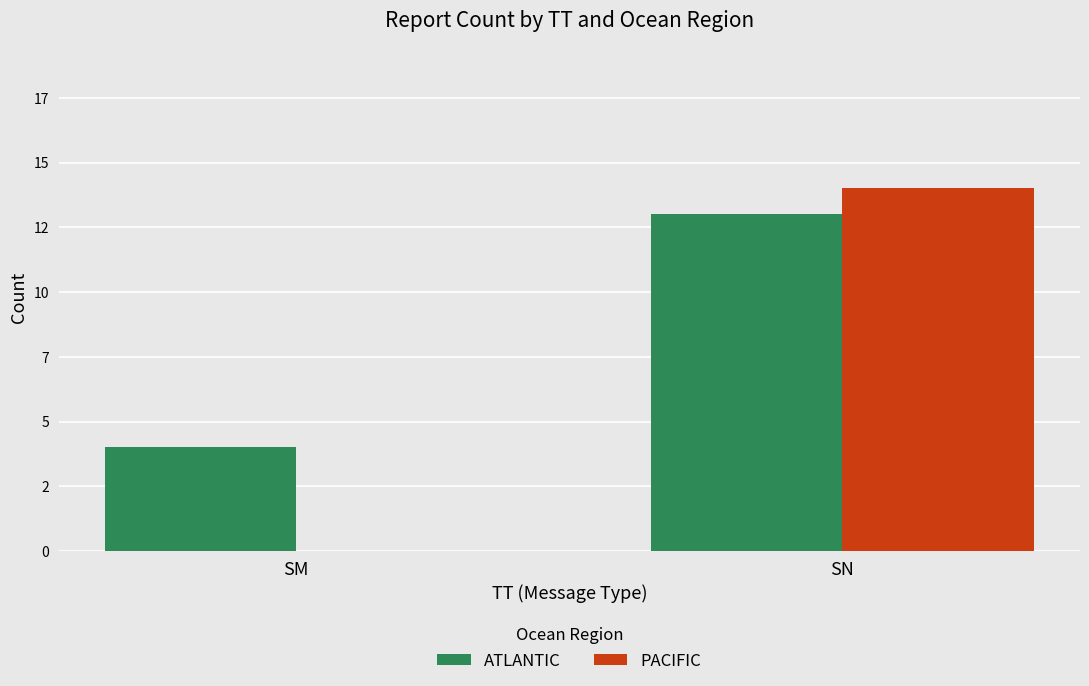

Does the chart contain stacked bars?

No